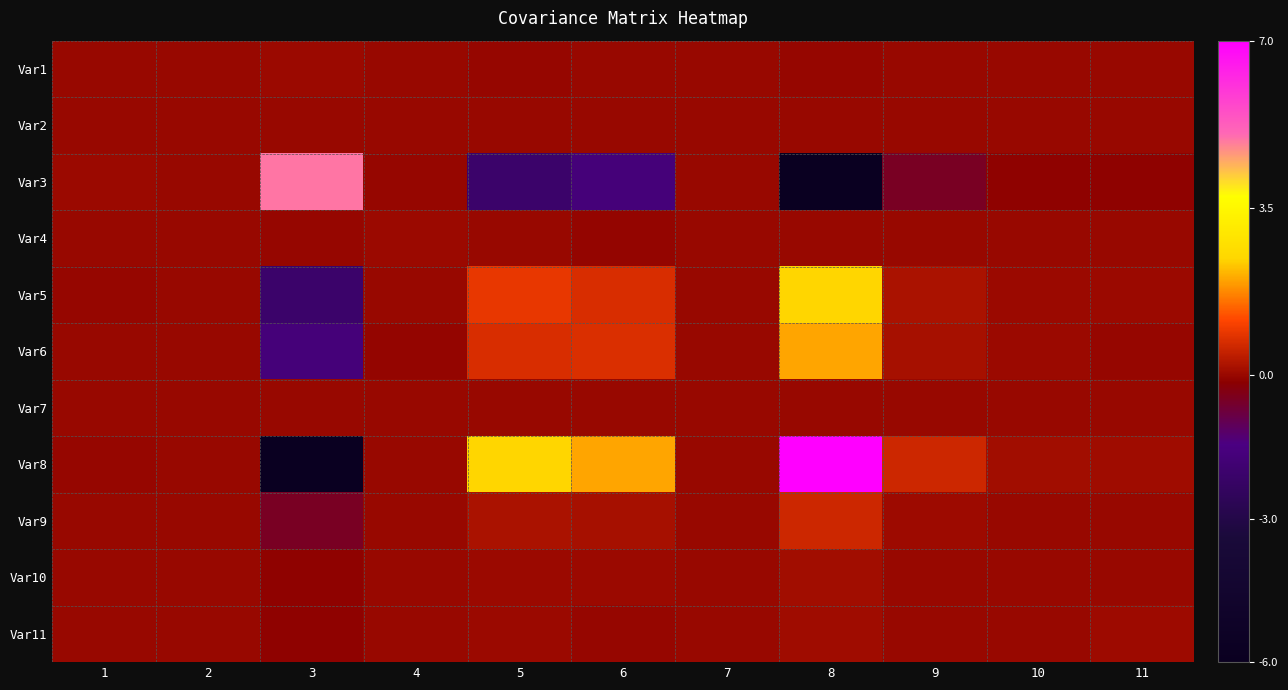

At which category is the sum across all series the highest?

8